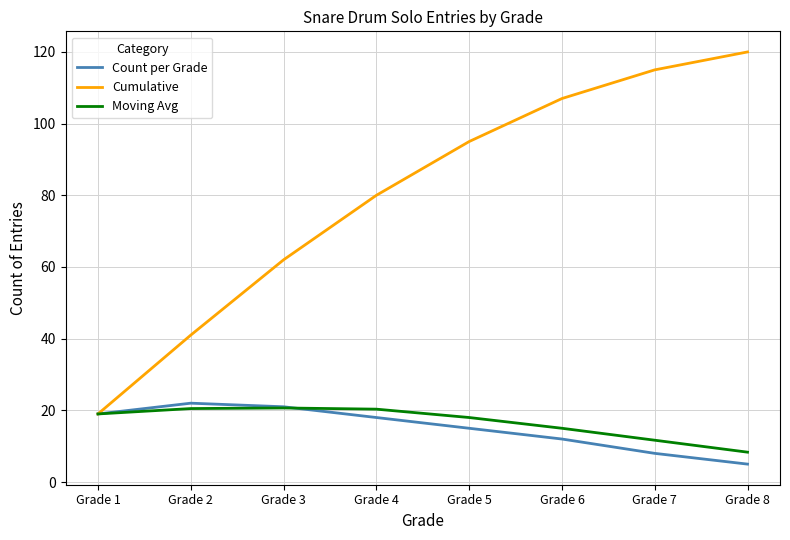

What is the difference between the Count per Grade values at Grade 1 and Grade 3?

2.0